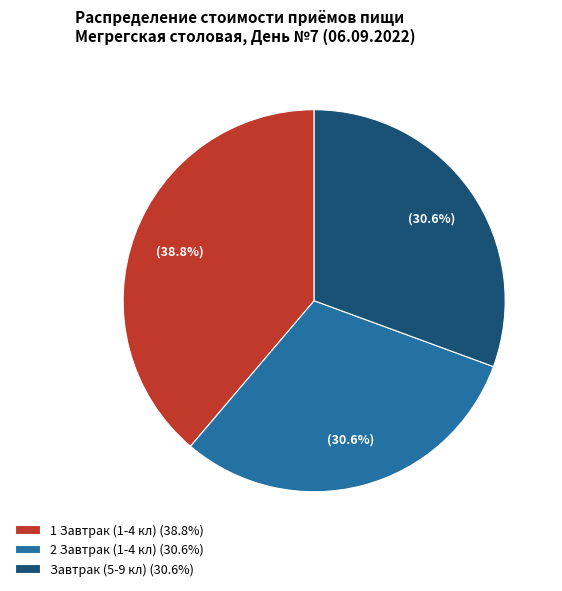

Do 2 Завтрак (1-4 кл) and 1 Завтрак (1-4 кл) together represent more than half of the pie?

Yes